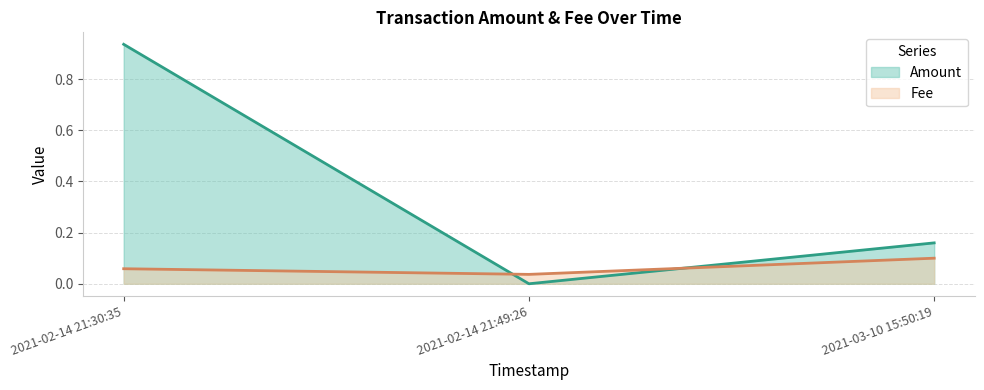

Where is Fee (line) nearest to the value 0?

2021-02-14 21:49:26